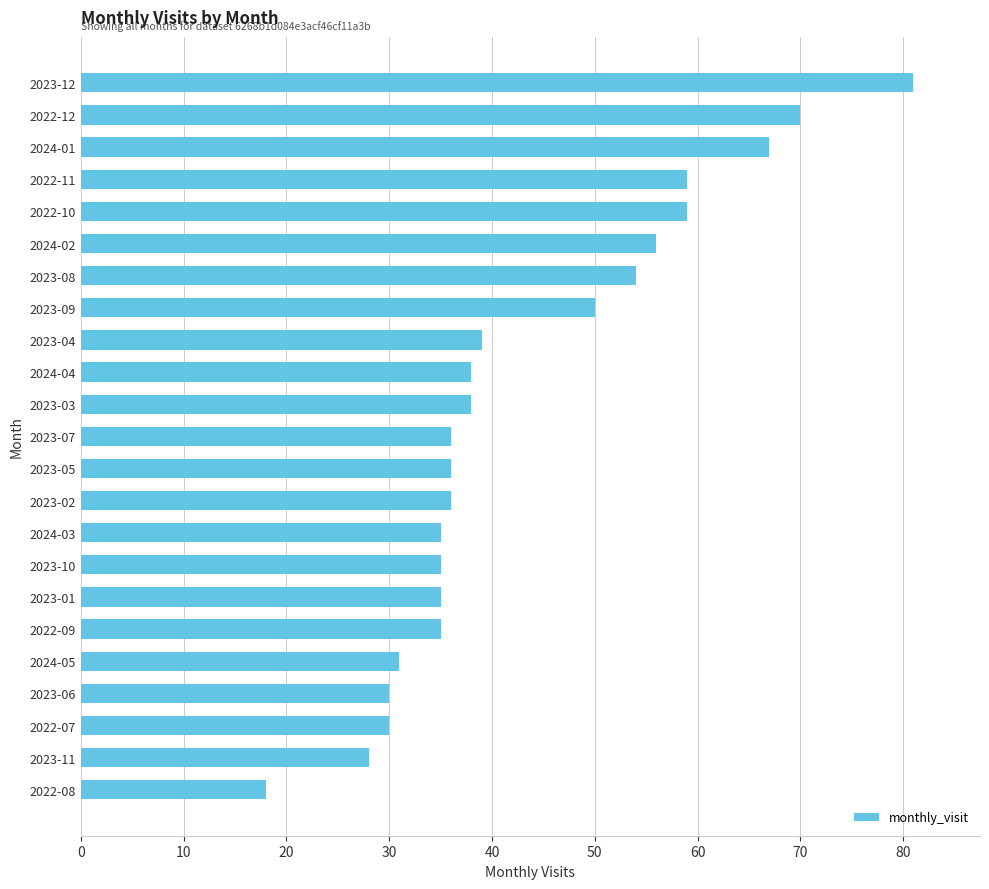

At which label is the value closest to 49?

2023-09